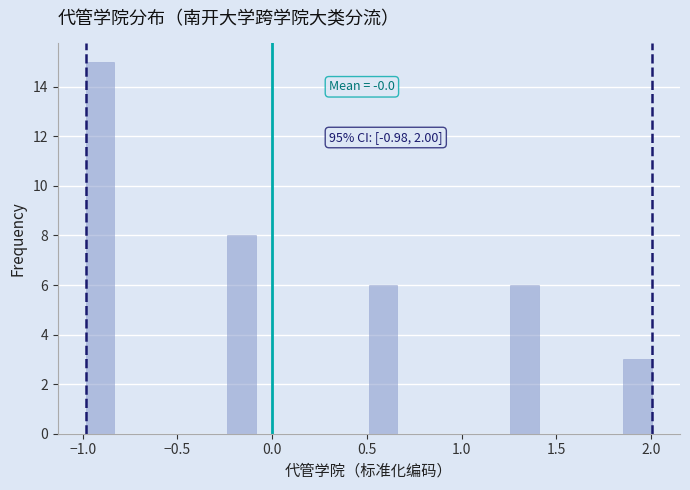

Read against the x-axis, roughly where is the centre of the tallest bar?

-0.90